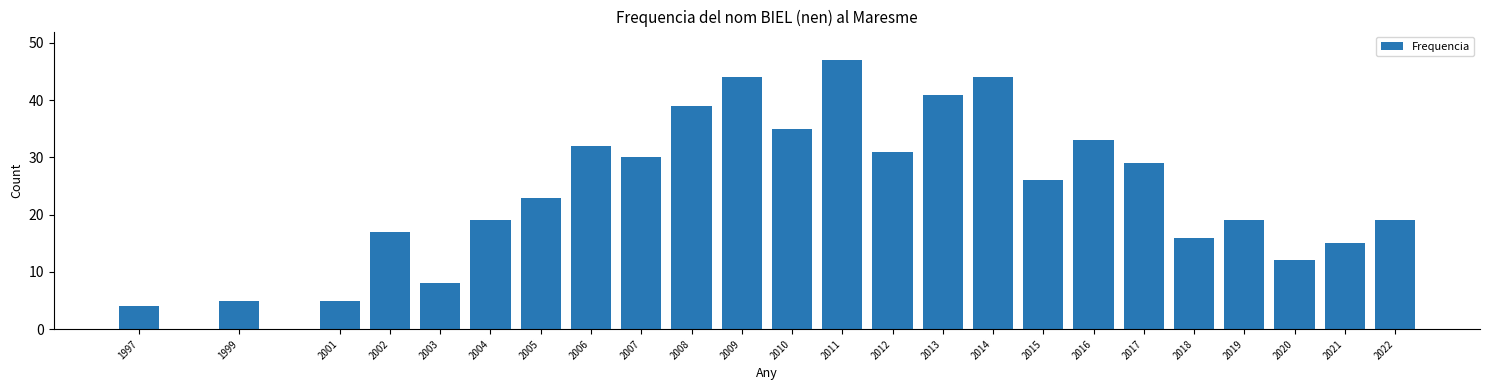

Reading left to right, transcribe all the data shown in this chart.

1997=4	1999=5	2001=5	2002=17	2003=8	2004=19	2005=23	2006=32	2007=30	2008=39	2009=44	2010=35	2011=47	2012=31	2013=41	2014=44	2015=26	2016=33	2017=29	2018=16	2019=19	2020=12	2021=15	2022=19